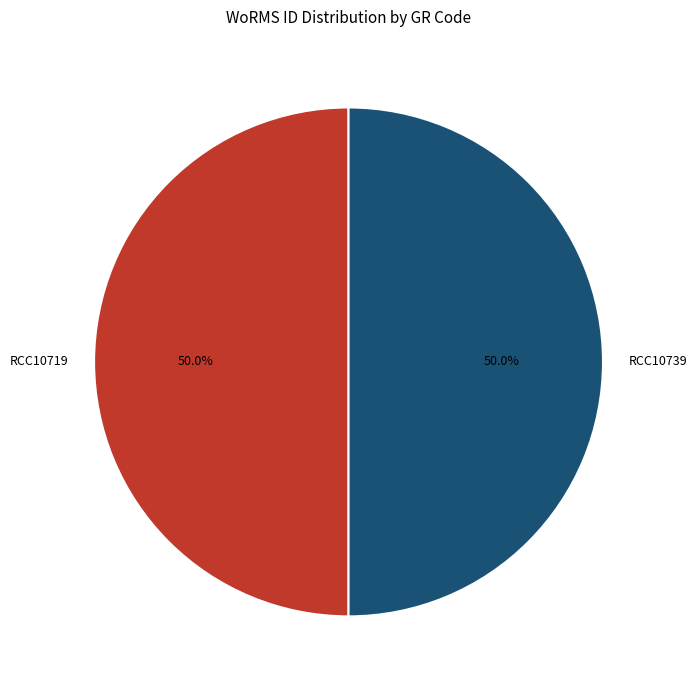

To the nearest percent, what is the average slice percentage?

50%